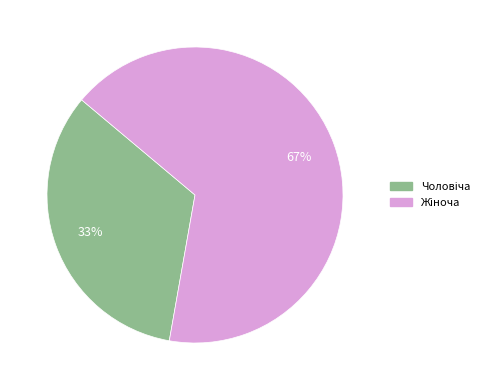

To the nearest percent, what is the average slice percentage?

50%